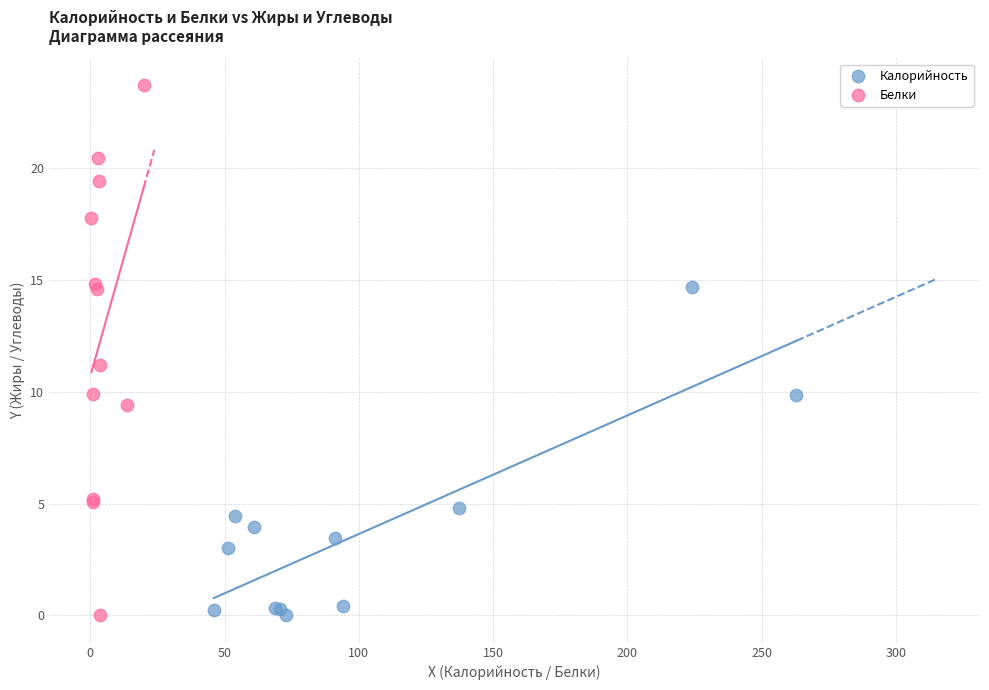

Which series has the largest Y range (max minus min)?

Белки